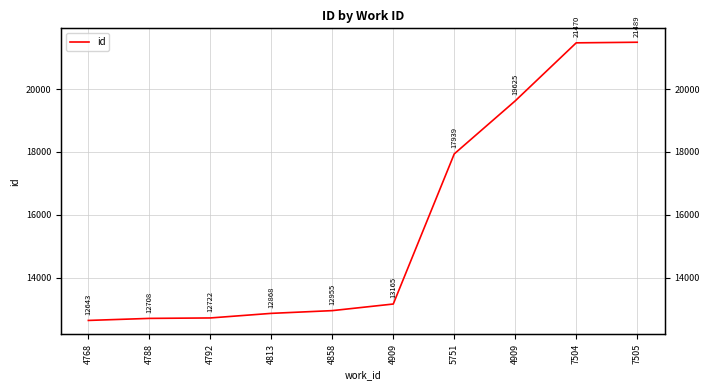

What is the label of the 9th point from the right?

4788